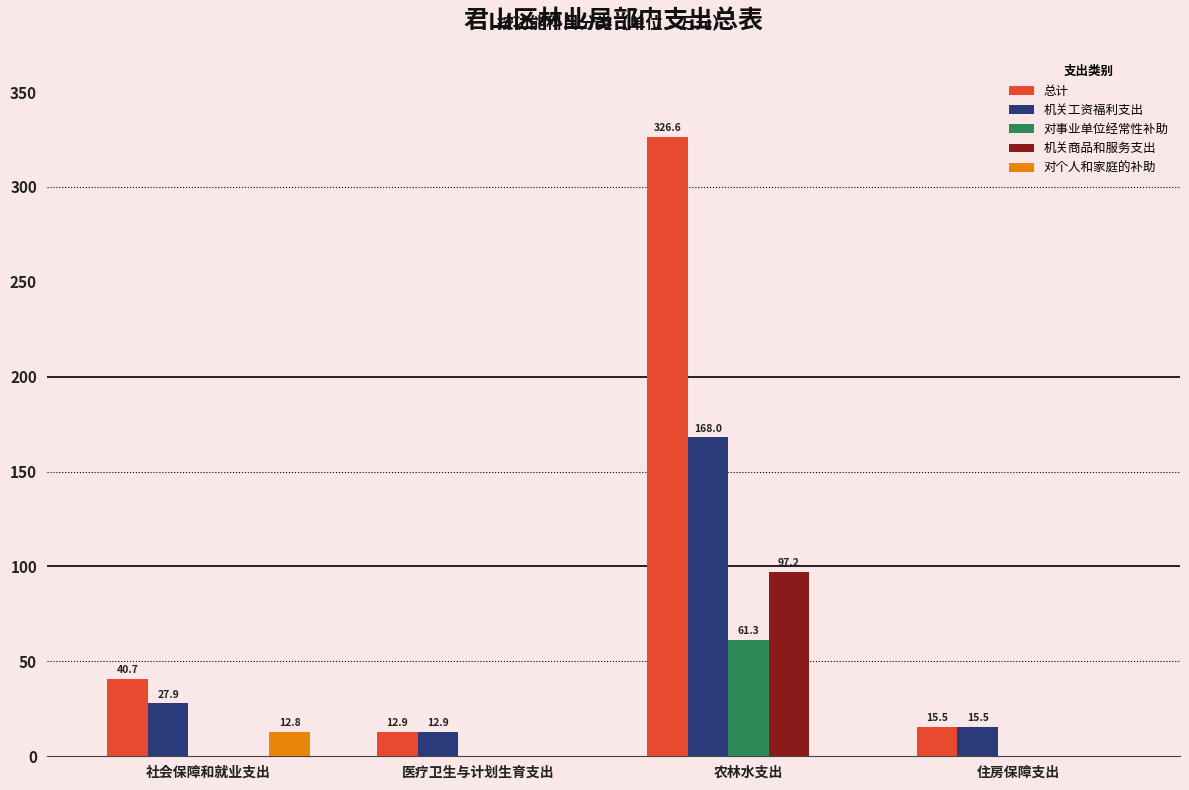

The value of 总计 at 农林水支出 is 326.6. True or false?

True